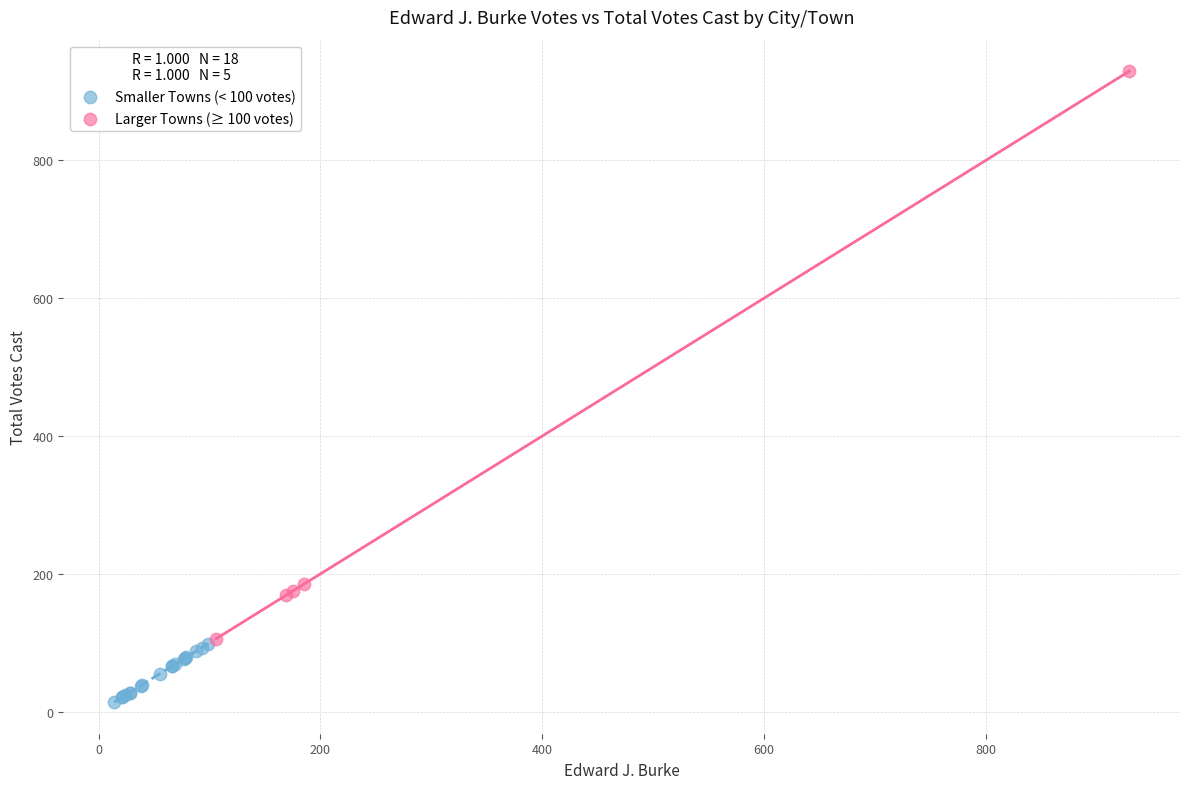

Which series reaches the minimum Y coordinate?

Smaller Towns (< 100 votes)